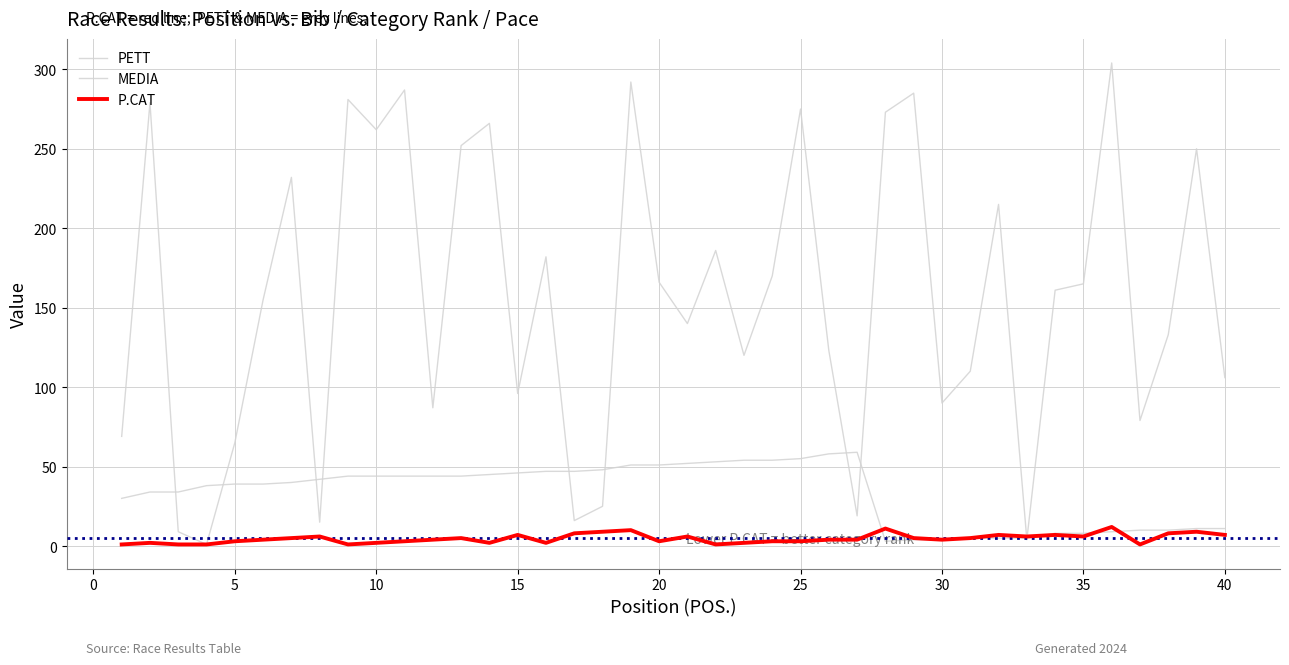

What is the smallest value displayed?

1